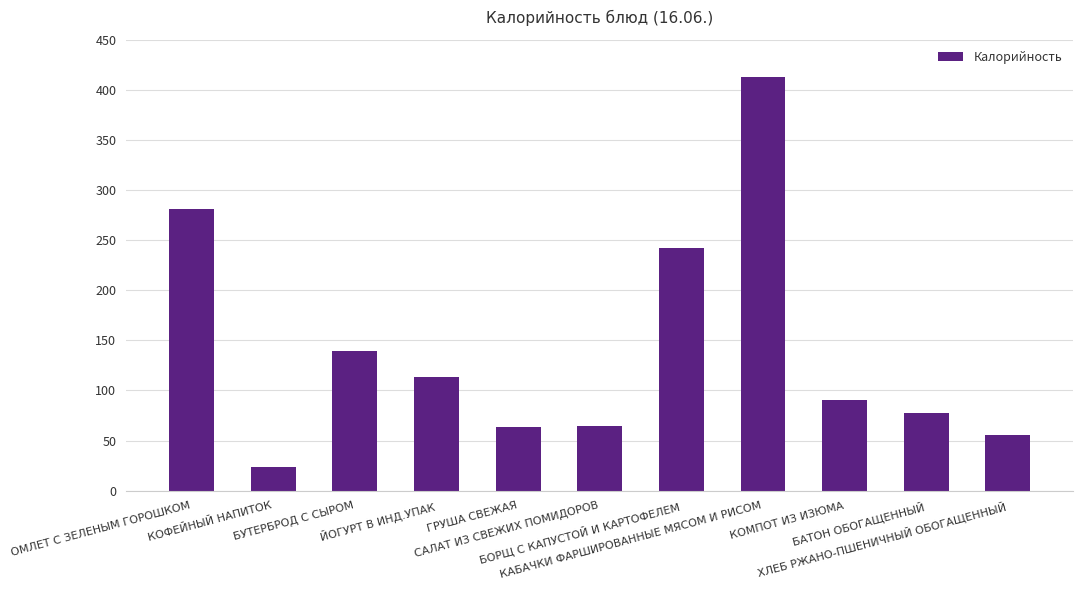

What is the difference between the maximum and minimum values?

389.0